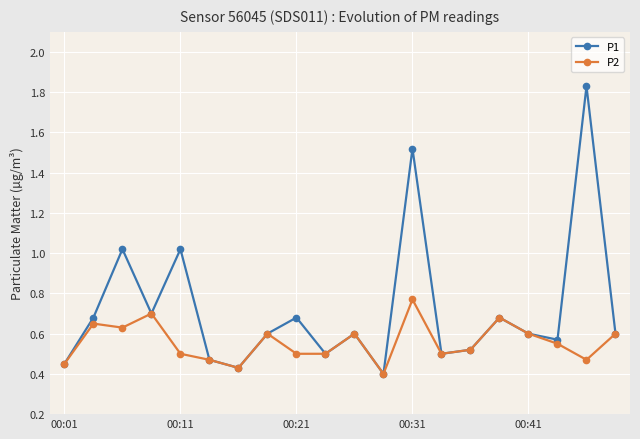

How many P2 values are between 0 and 1?

20